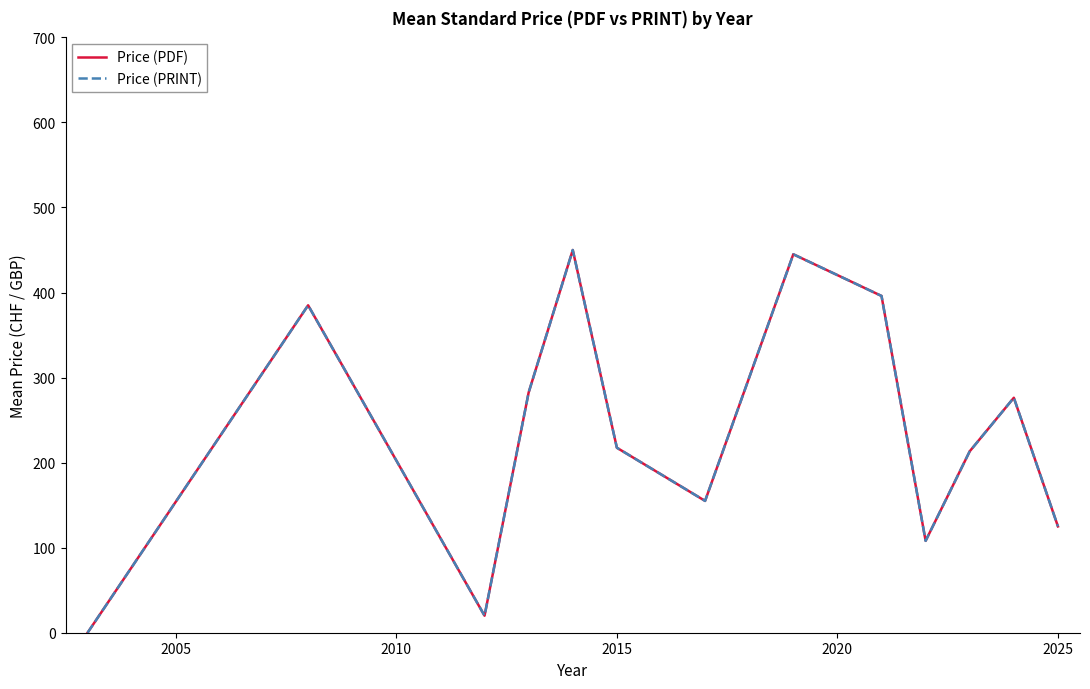

Reading left to right, what are all the values shown in this chart?

Price (PDF): 0.0	385.0	20.0	282.5	450.0	217.5	155.0	445.0	396.0	108.0	213.3	276.3	125.0
Price (PRINT): 0.0	385.0	20.0	282.5	450.0	217.5	155.0	445.0	396.0	108.0	213.3	276.3	125.0